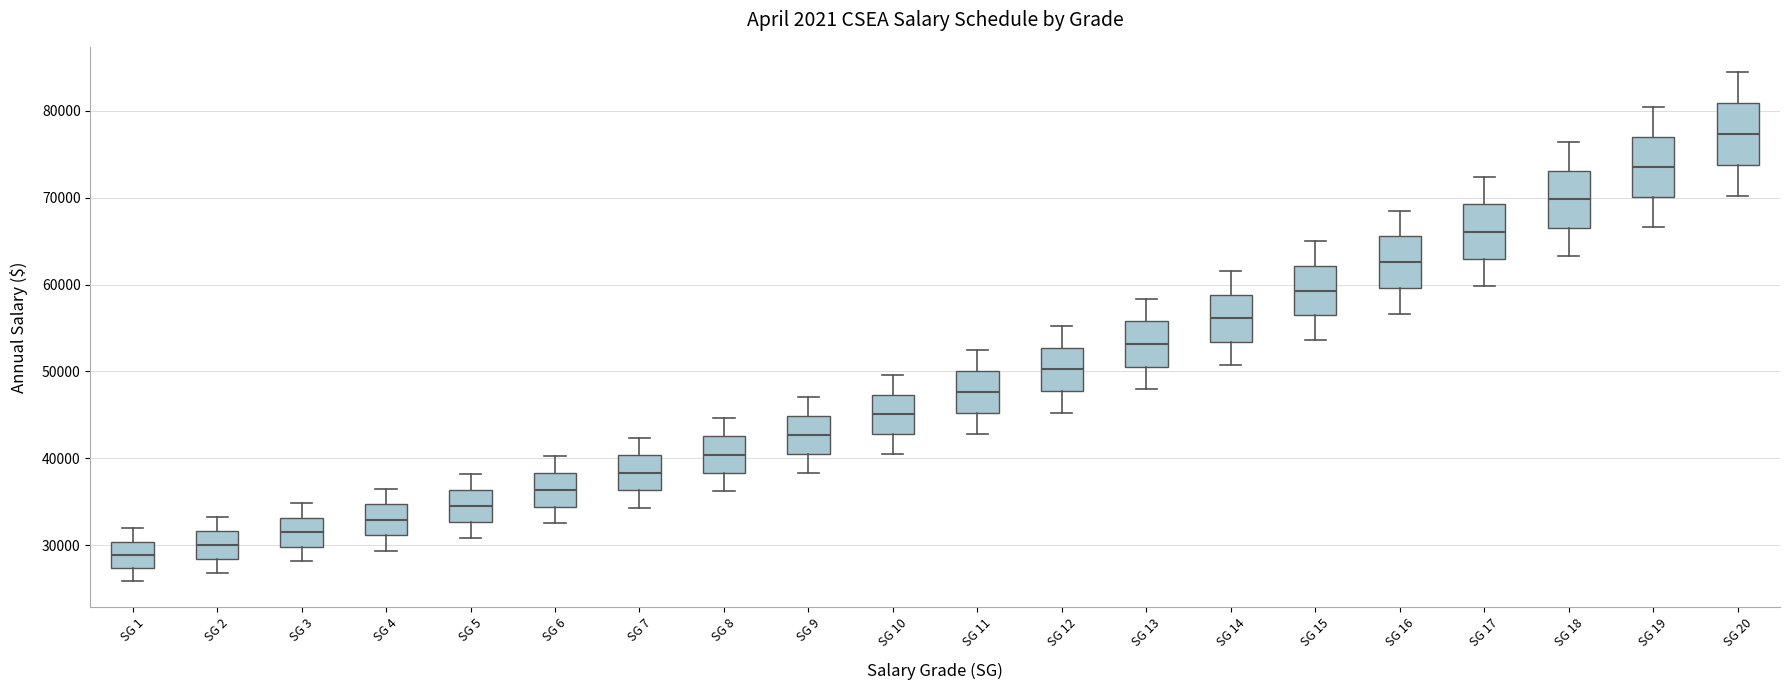

Reading left to right, transcribe this box plot: for each box, give where its median line is, the range the box spans, and where its two whiskers end, as read against the y-axis. The values are not printed on the chart, so give them approximately, as read against the axis.

SG 1: median 29000, box 27000 to 30000, whiskers 26000 to 32000
SG 2: median 30000, box 28000 to 32000, whiskers 27000 to 33000
SG 3: median 31000, box 30000 to 33000, whiskers 28000 to 35000
SG 4: median 33000, box 31000 to 35000, whiskers 29000 to 36000
SG 5: median 34000, box 33000 to 36000, whiskers 31000 to 38000
SG 6: median 36000, box 34000 to 38000, whiskers 33000 to 40000
SG 7: median 38000, box 36000 to 40000, whiskers 34000 to 42000
SG 8: median 40000, box 38000 to 43000, whiskers 36000 to 45000
SG 9: median 43000, box 40000 to 45000, whiskers 38000 to 47000
SG 10: median 45000, box 43000 to 47000, whiskers 40000 to 50000
SG 11: median 48000, box 45000 to 50000, whiskers 43000 to 52000
SG 12: median 50000, box 48000 to 53000, whiskers 45000 to 55000
SG 13: median 53000, box 51000 to 56000, whiskers 48000 to 58000
SG 14: median 56000, box 53000 to 59000, whiskers 51000 to 62000
SG 15: median 59000, box 56000 to 62000, whiskers 54000 to 65000
SG 16: median 63000, box 60000 to 66000, whiskers 57000 to 69000
SG 17: median 66000, box 63000 to 69000, whiskers 60000 to 72000
SG 18: median 70000, box 67000 to 73000, whiskers 63000 to 76000
SG 19: median 74000, box 70000 to 77000, whiskers 67000 to 80000
SG 20: median 77000, box 74000 to 81000, whiskers 70000 to 84000